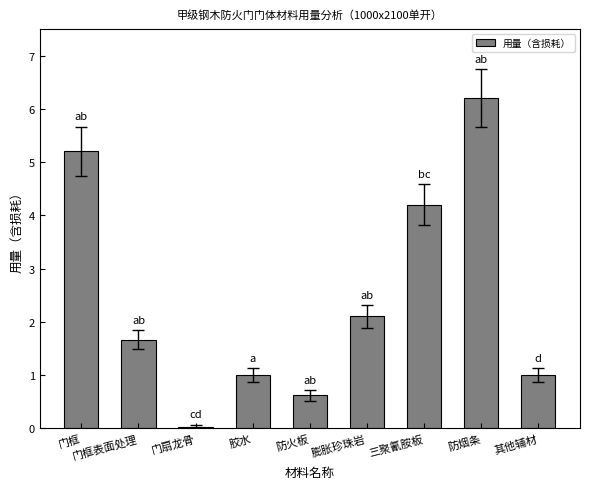

Read the value at 膨胀珍珠岩.

2.1